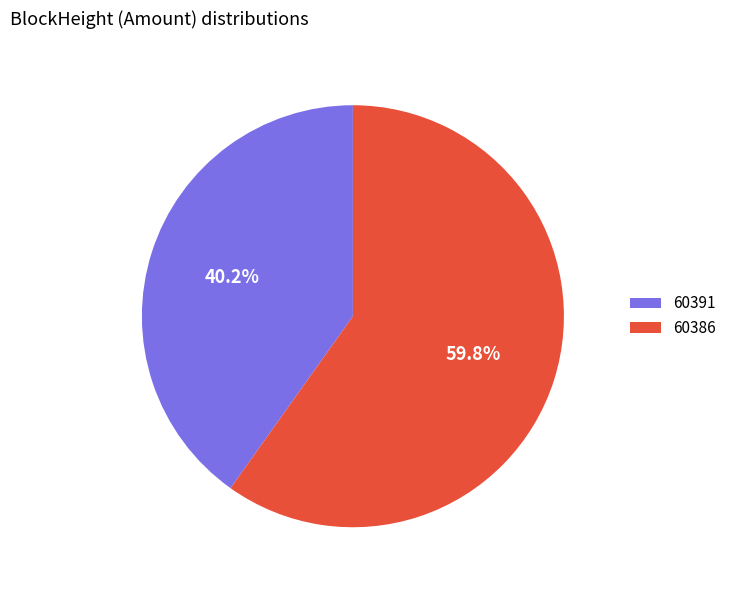

Between 60391 and 60386, which is larger?

60386